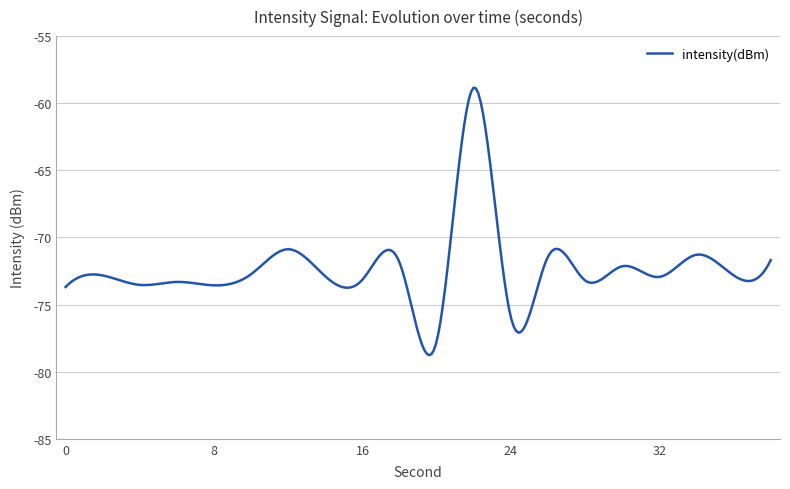

What is the maximum value shown in the chart?

-58.8